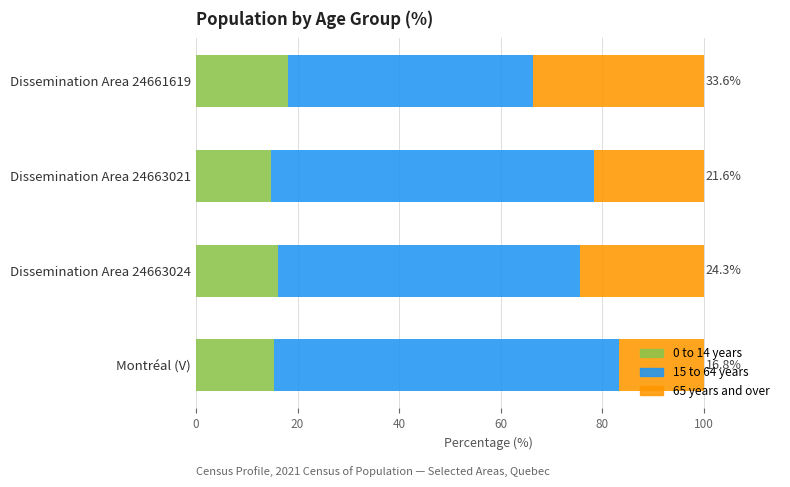

What is the total value across all series at Dissemination Area 24663024?

100.0